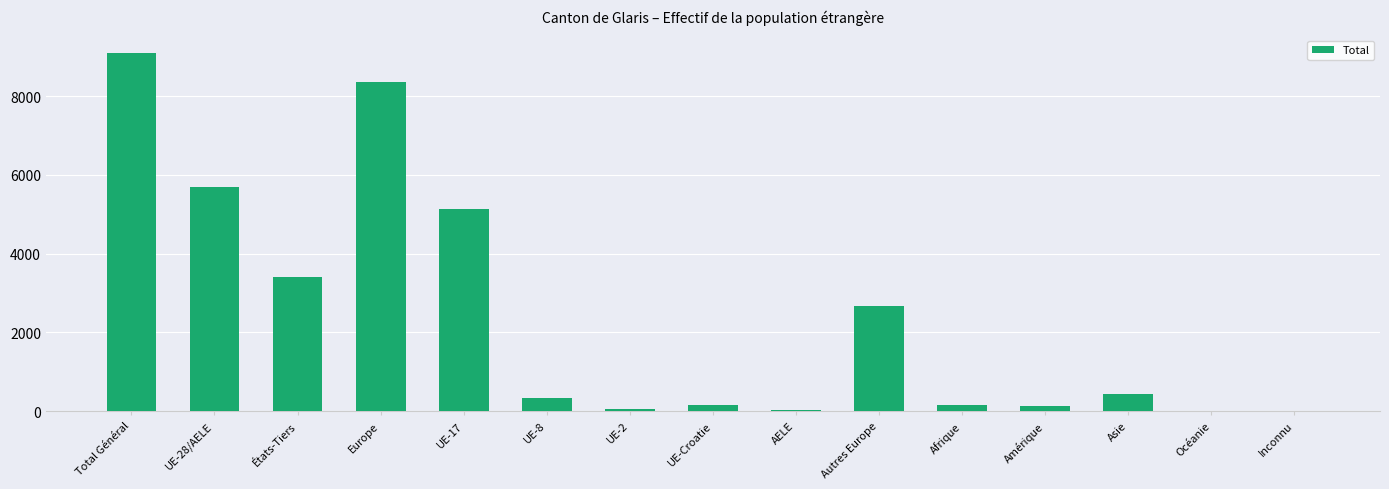

How many series are shown in this chart?

1